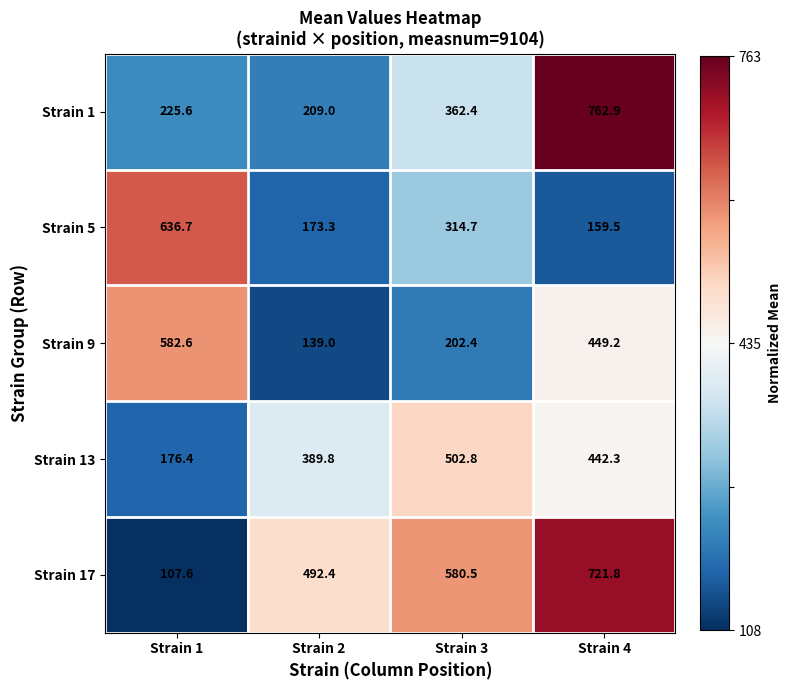

What is the spread (max minus min) of values at Strain 4?

603.4